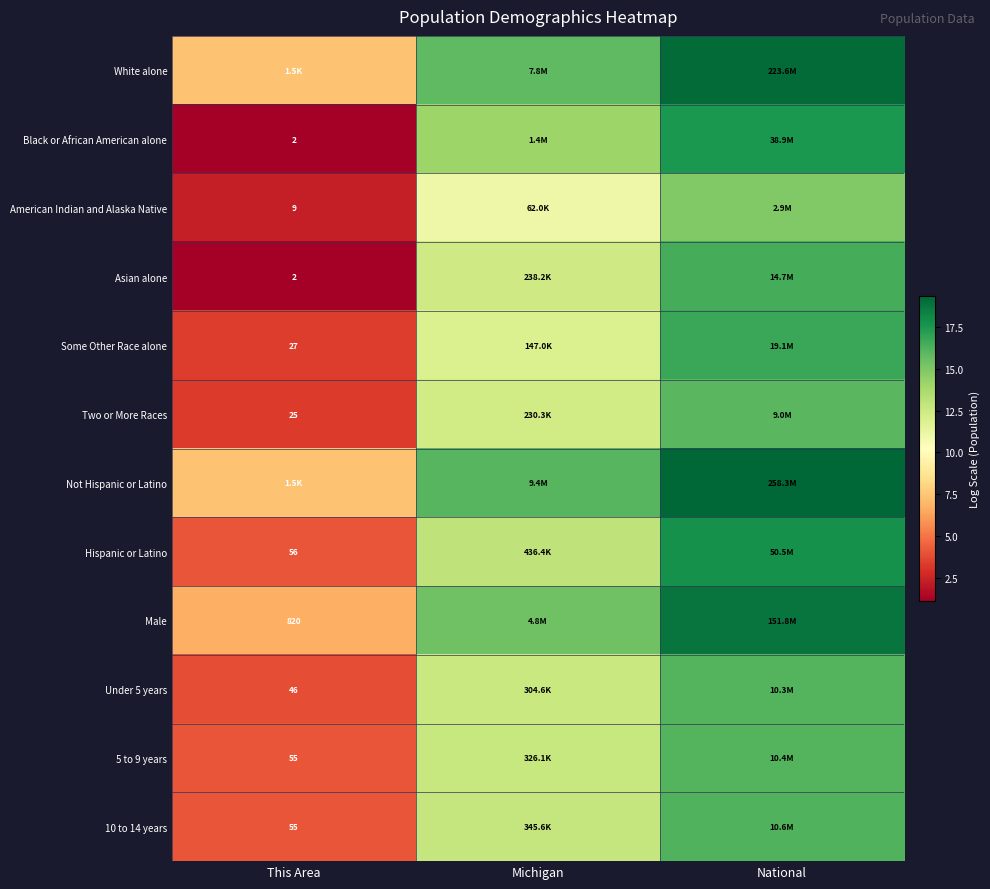

What is the difference between the maximum and minimum values in the Two or More Races series?

12.8